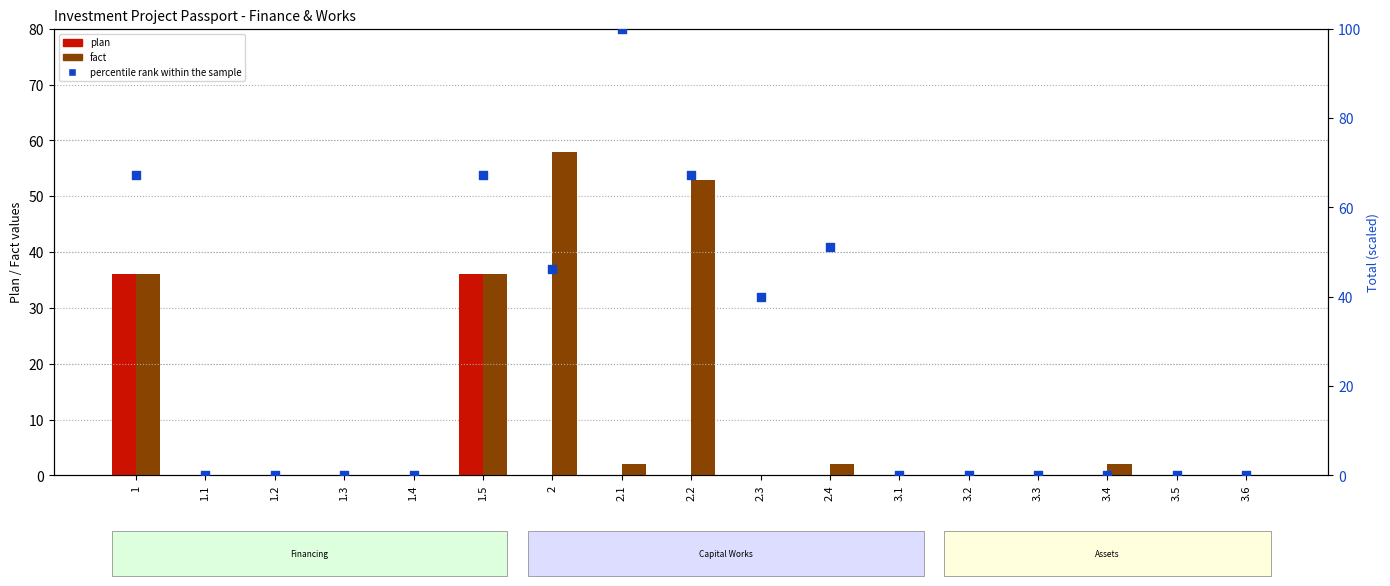

Which series has the largest total across all categories?

Total (scaled %)